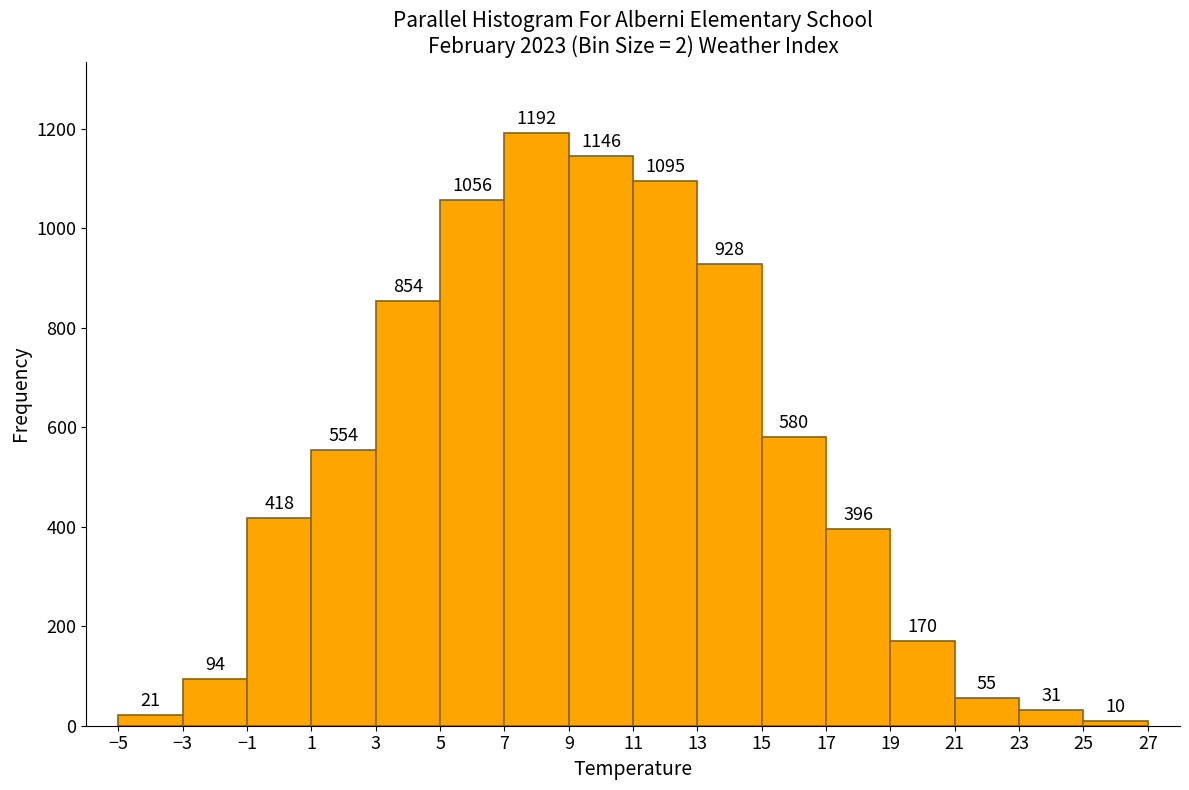

Reading left to right, list every bar in this chart as the range it spans on the x-axis followed by its height.

-5 to -3: 21
-3 to -1: 94
-1 to 1: 418
1 to 3: 554
3 to 5: 854
5 to 7: 1056
7 to 9: 1192
9 to 11: 1146
11 to 13: 1095
13 to 15: 928
15 to 17: 580
17 to 19: 396
19 to 21: 170
21 to 23: 55
23 to 25: 31
25 to 27: 10